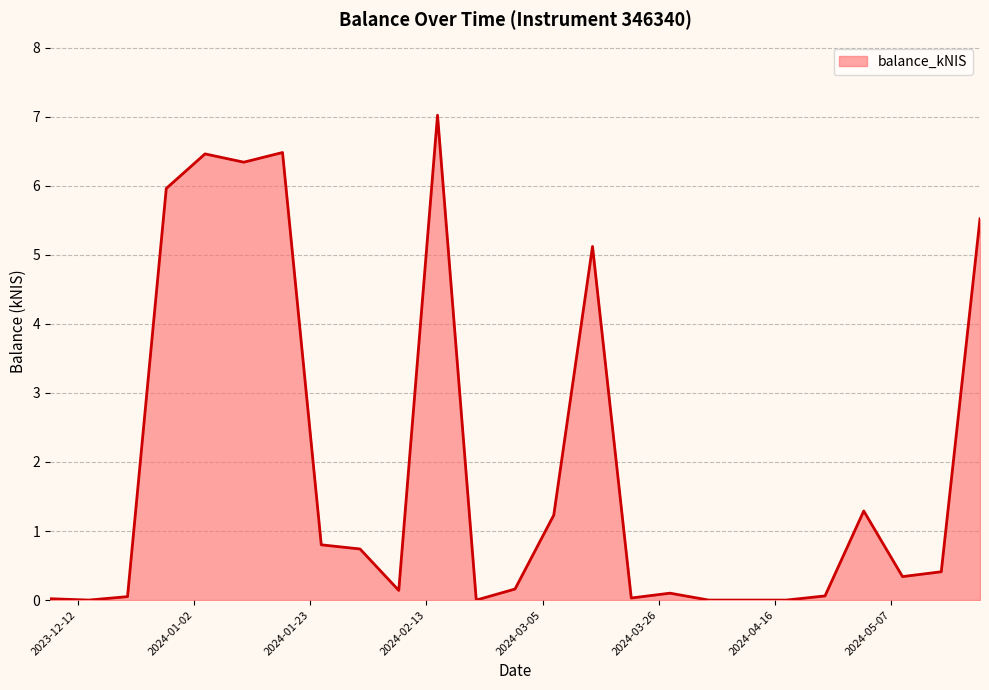

What is the maximum value shown in the chart?

7.0